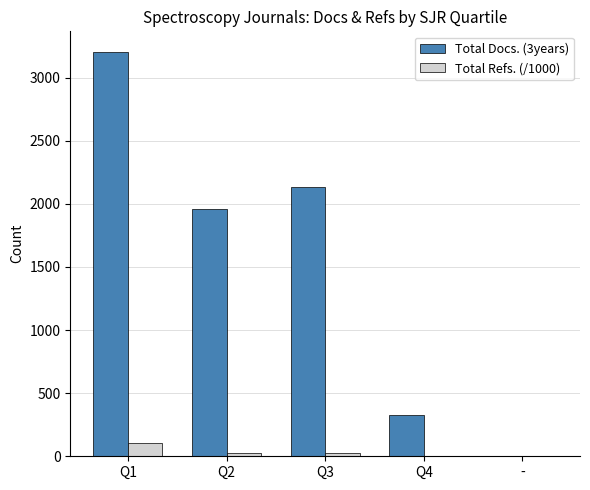

What is the sum of all Total Docs. (3years) values?

7624.0